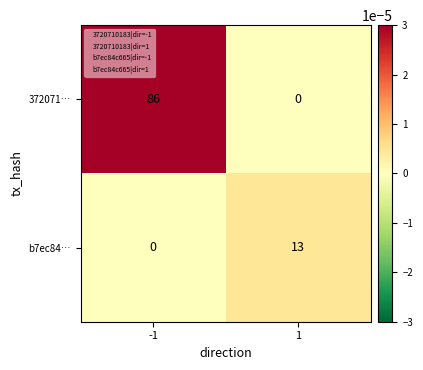

What is the maximum value for b7ec84…?

13